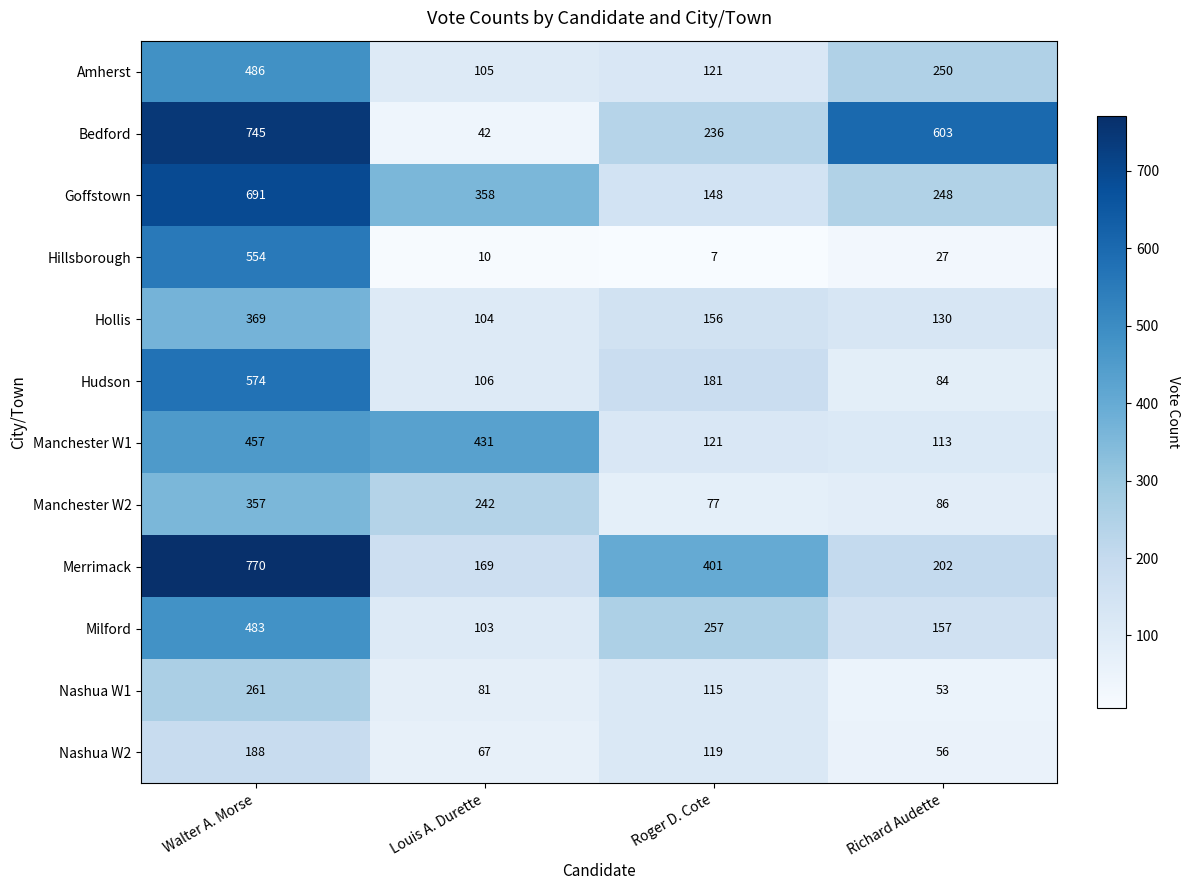

How many series are shown in this chart?

12